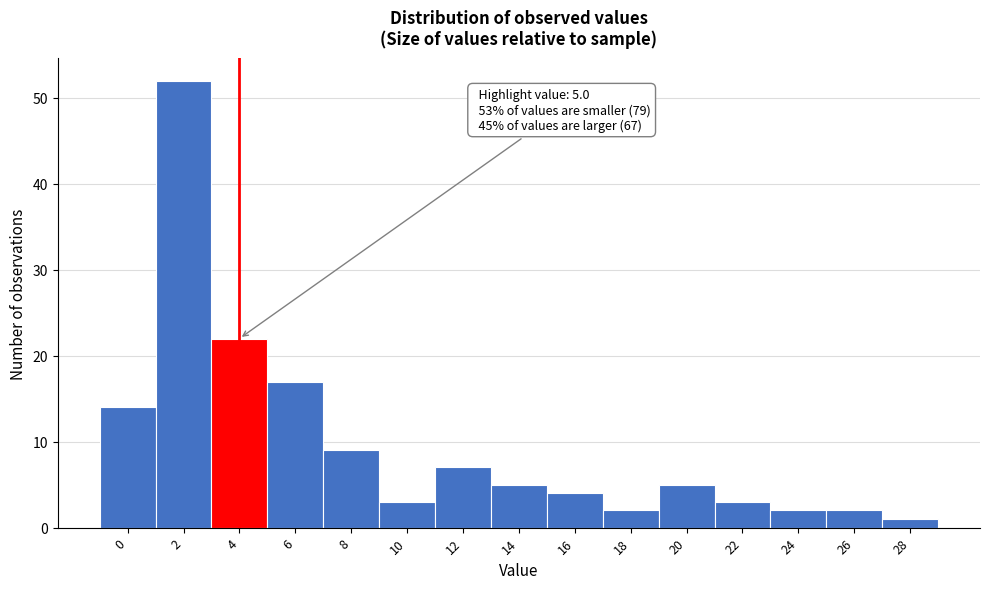

Reading left to right, transcribe all the data shown in this chart.

14	52	22	17	9	3	7	5	4	2	5	3	2	2	1